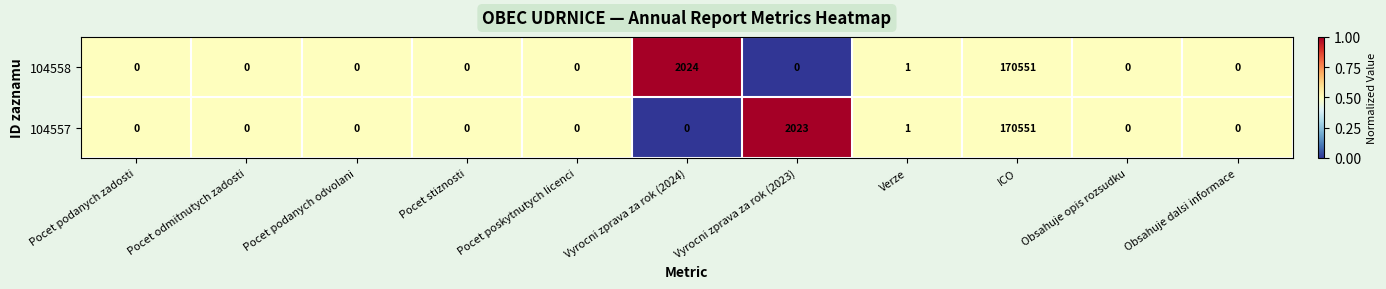

Where is 104558 nearest to the value 85275?

Vyrocni zprava za rok (2024)